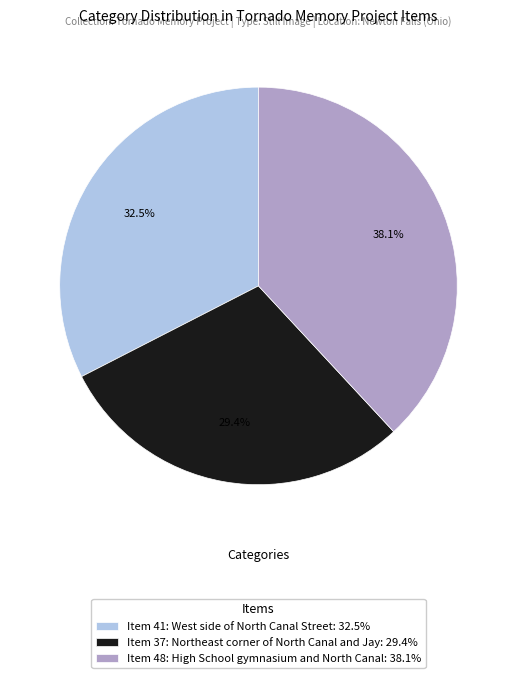

What is the smallest slice in the pie chart?

Item 37: Northeast corner of North Canal and Jay